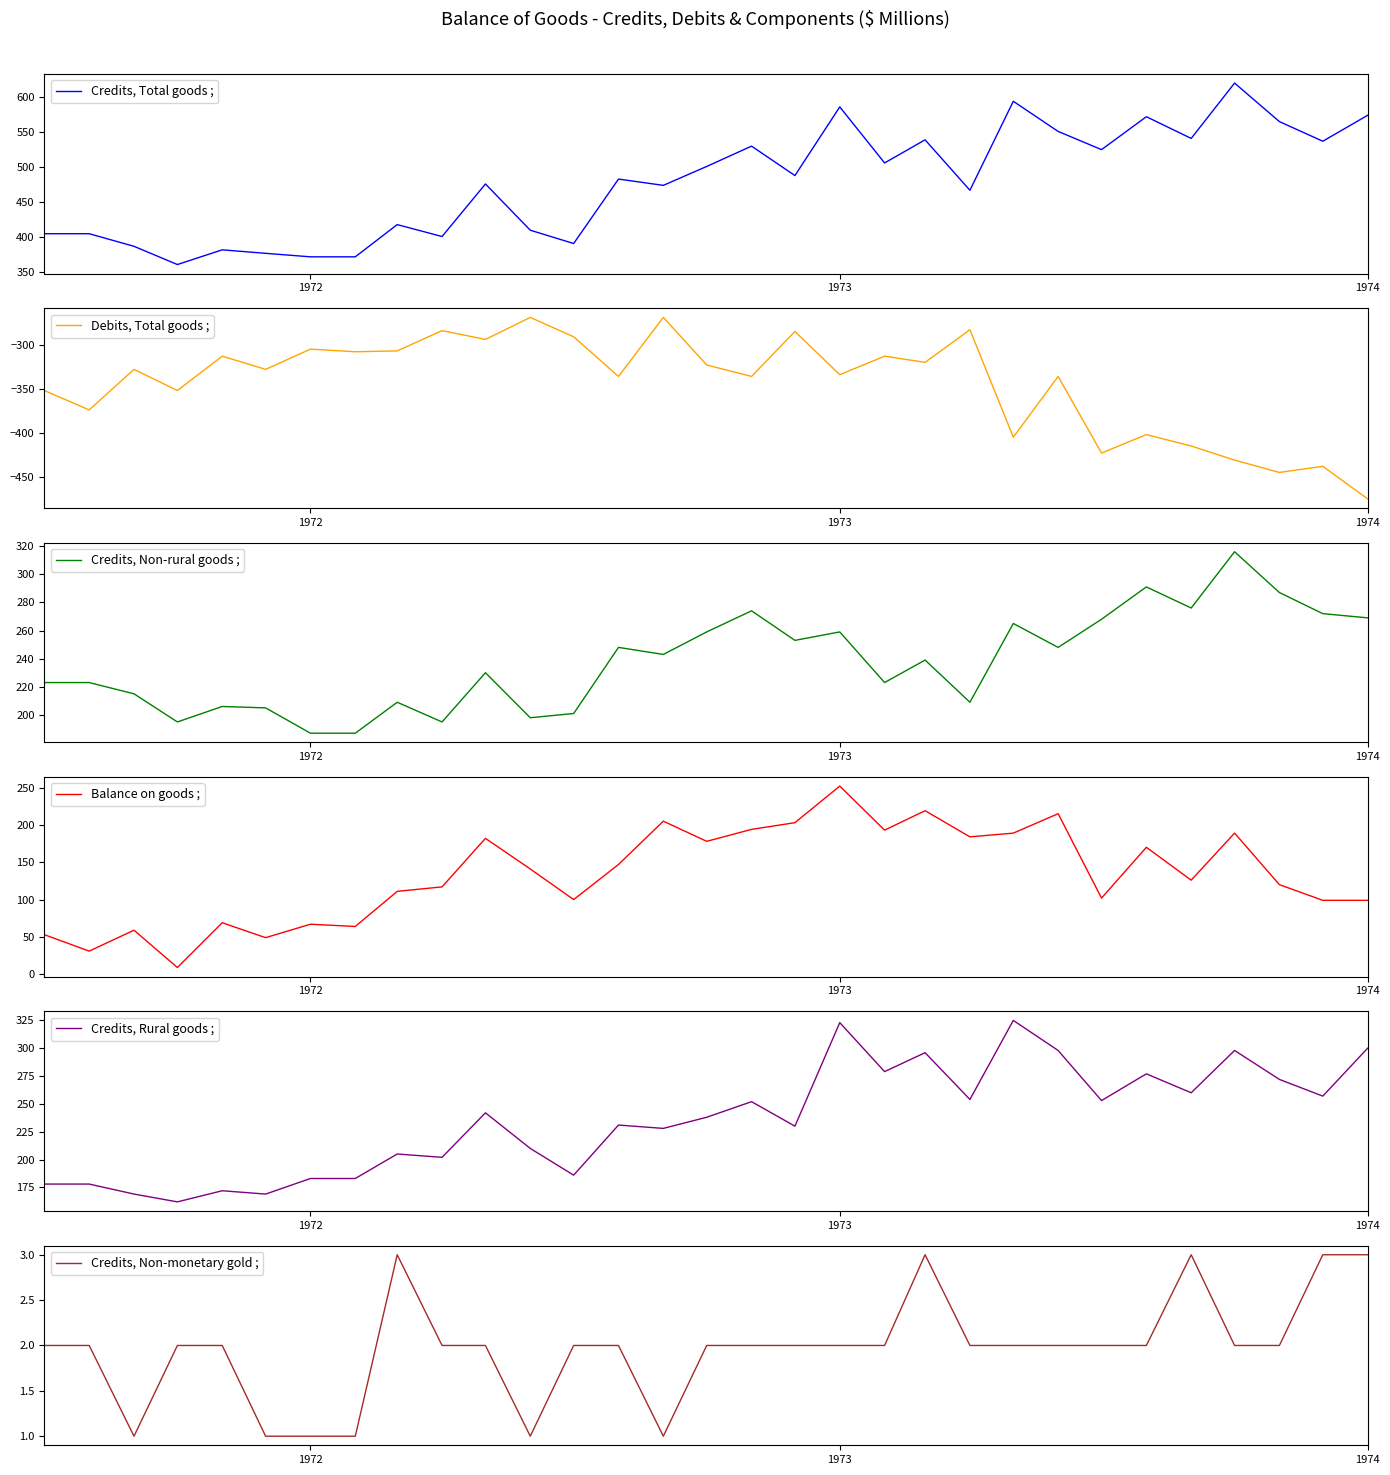

What is the maximum value for Credits, Non-monetary gold ;?

3